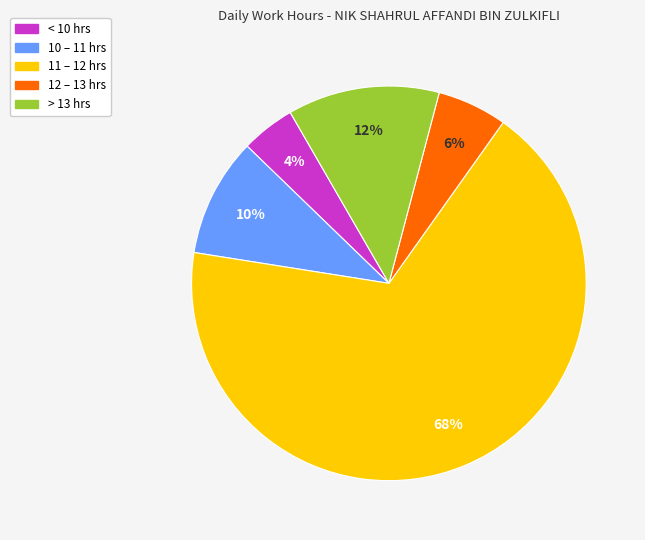

Count the number of slices in the pie.

5